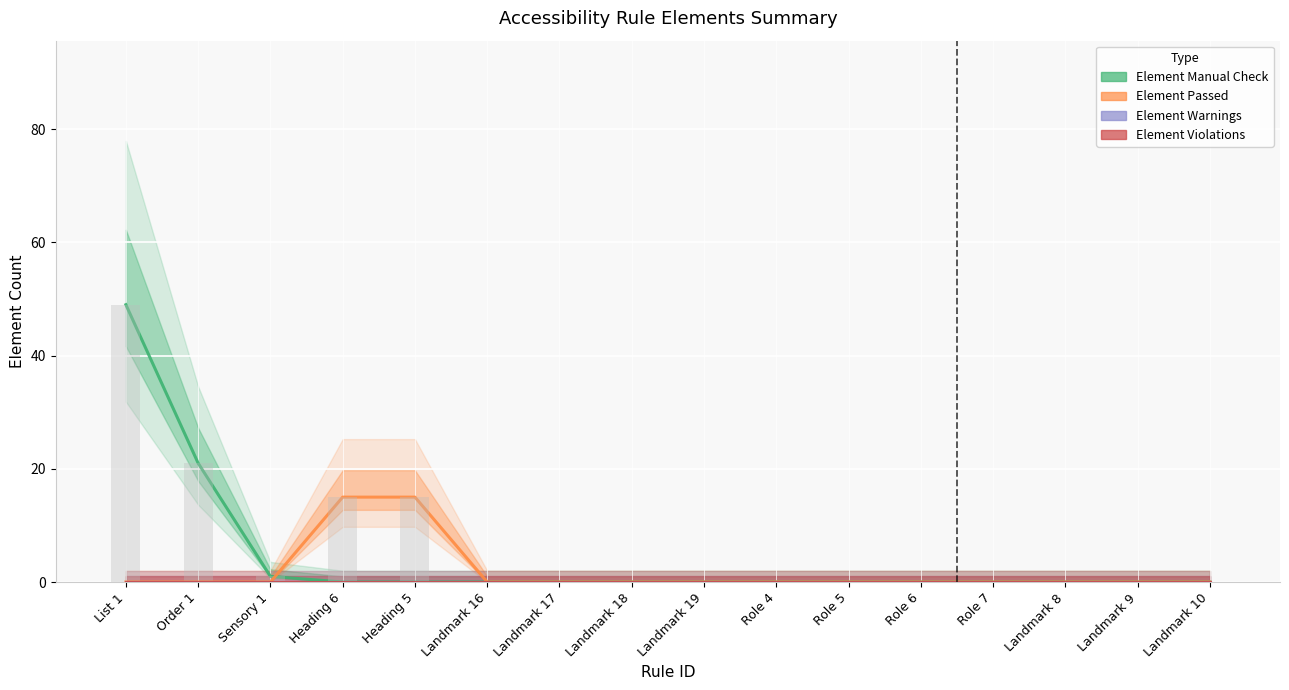

Reading right to left, extract all data points from this chart.

Element Manual Check: 0	0	0	0	0	0	0	0	0	0	0	0	0	1	21	49
Element Passed: 0	0	0	0	0	0	0	0	0	0	0	15	15	0	0	0
Element Warnings: 0	0	0	0	0	0	0	0	0	0	0	0	0	0	0	0
Element Violations: 0	0	0	0	0	0	0	0	0	0	0	0	0	0	0	0